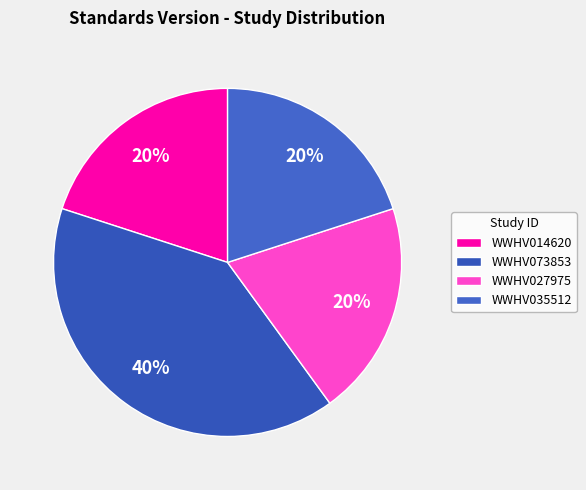

Count the number of slices in the pie.

4